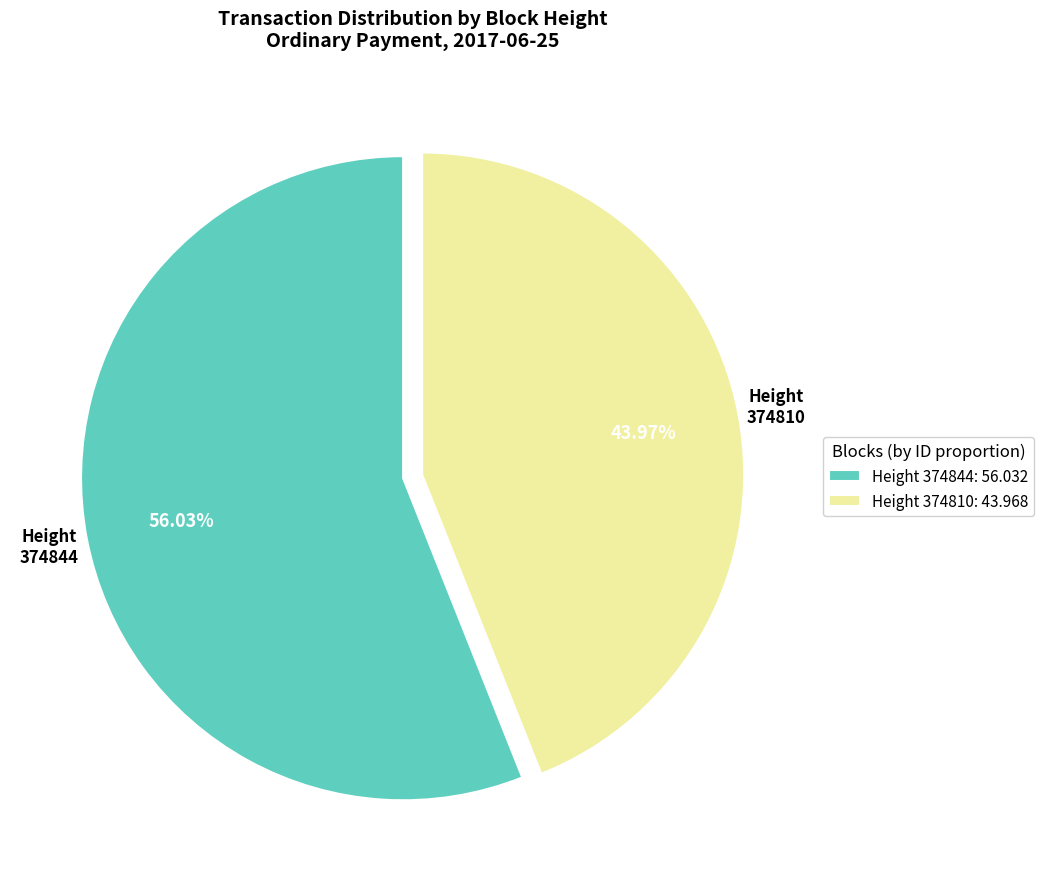

Do Height 374844: 56.032 and Height 374810: 43.968 together represent more than half of the pie?

Yes